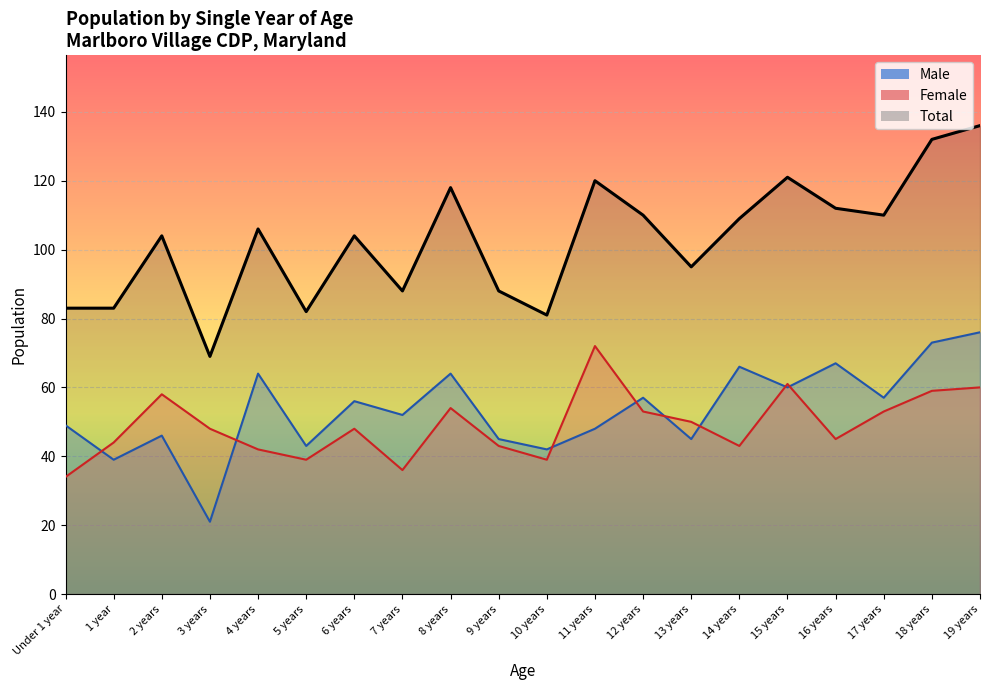

True or false: Total and Female cross at least once.

False